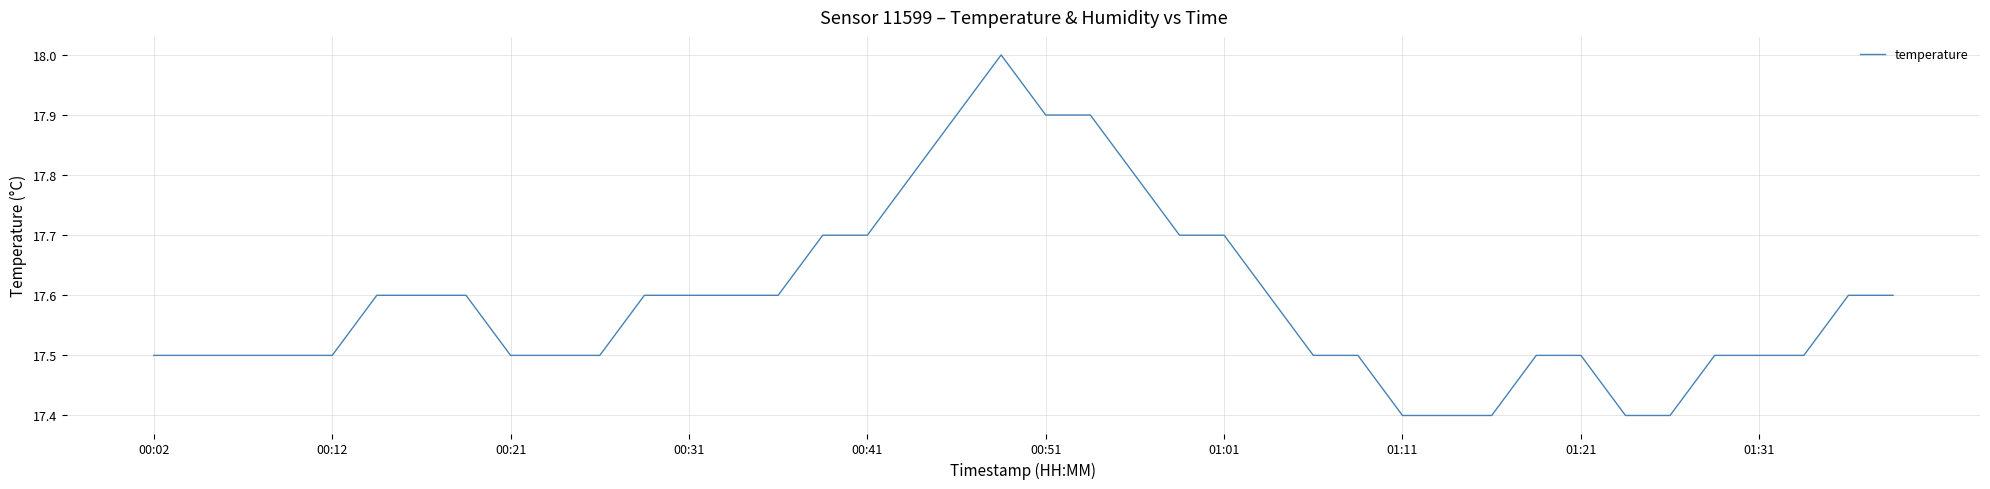

What is the difference between the maximum and minimum values?

0.6